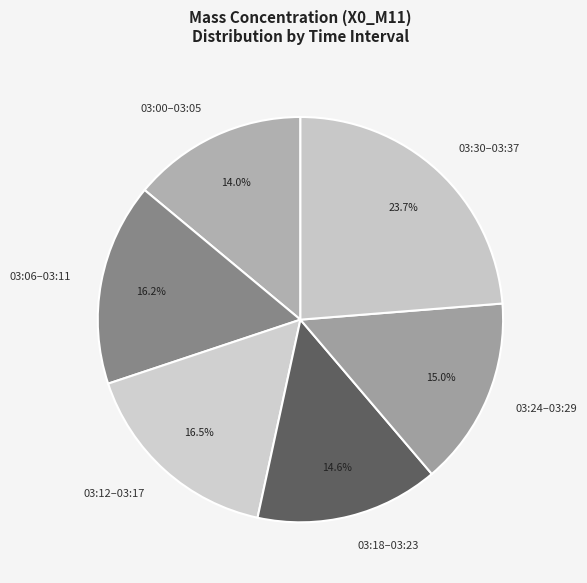

Do 03:30–03:37 and 03:06–03:11 together represent more than half of the pie?

No